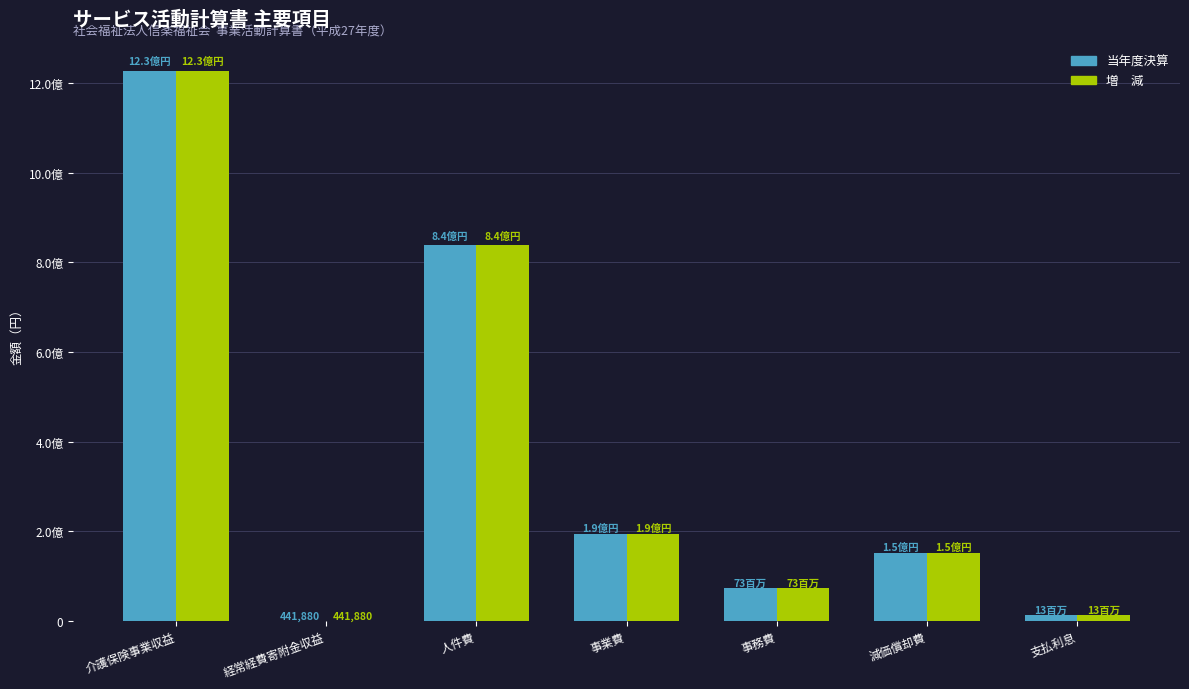

Does the chart contain stacked bars?

No